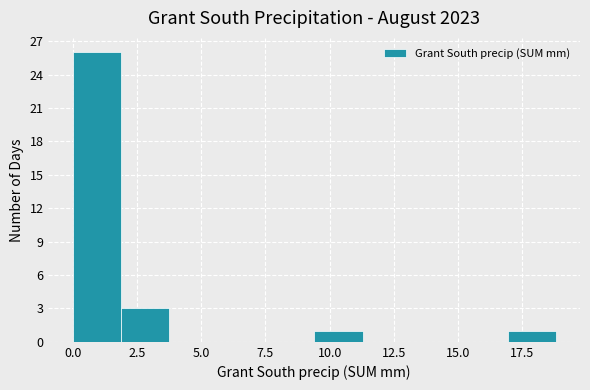

Around what value on the x-axis is the tallest bar? Give the approximate position of its centre, as read against the axis.

1.0